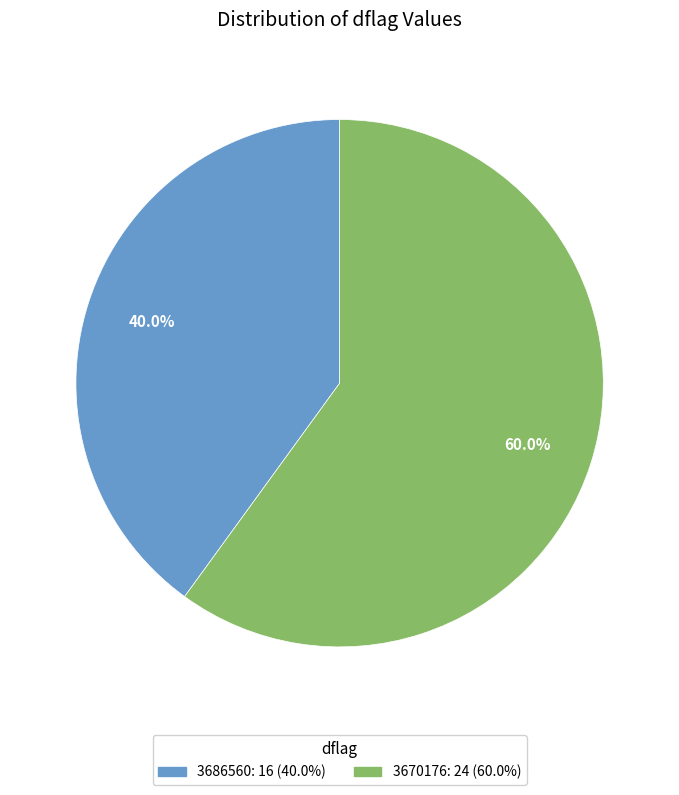

Rank the categories by value from highest to lowest.

3670176, 3686560